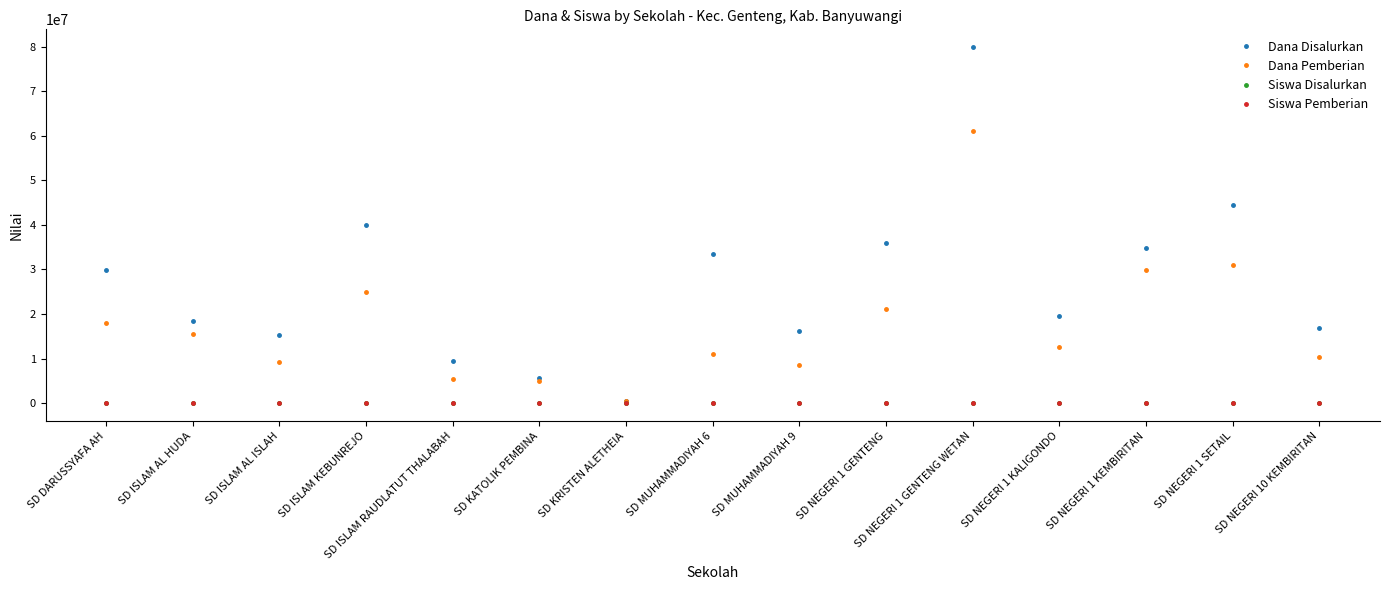

Between SD KRISTEN ALETHEIA and SD NEGERI 1 GENTENG WETAN, which series saw the biggest shift?

Dana Disalurkan